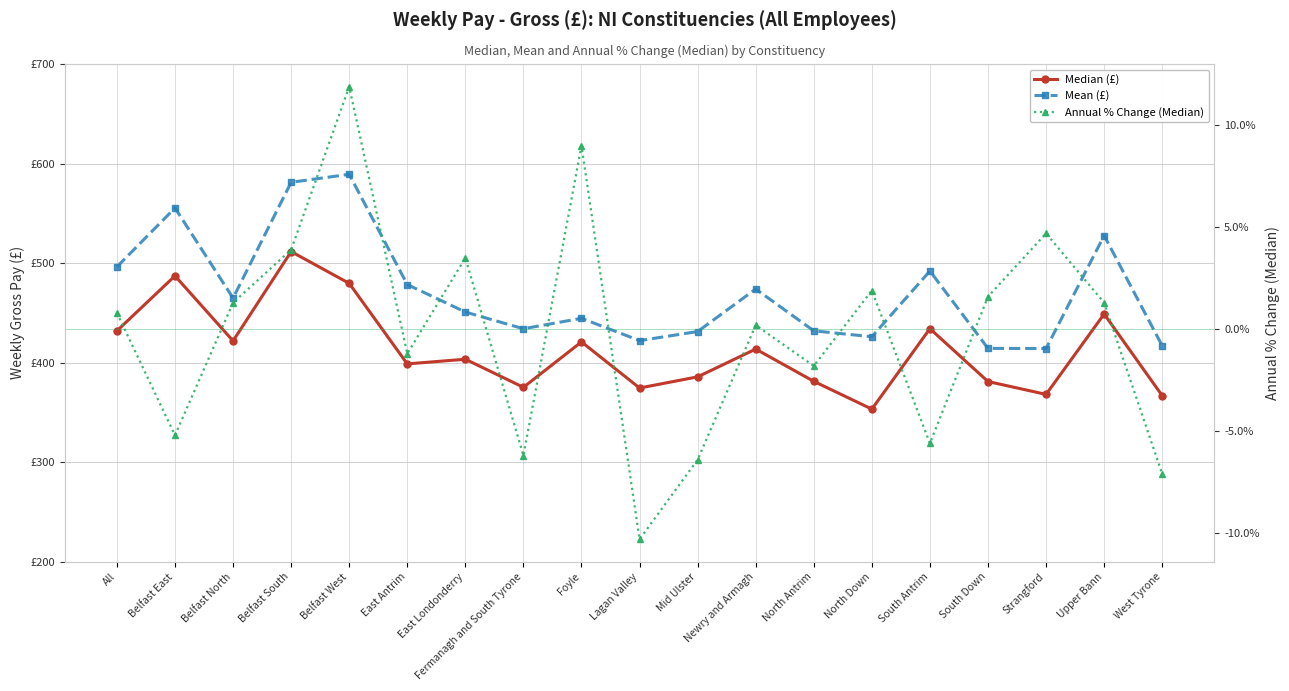

Is the value of Median (£) at North Down greater than the value of Annual % Change (Median) at Belfast North?

Yes